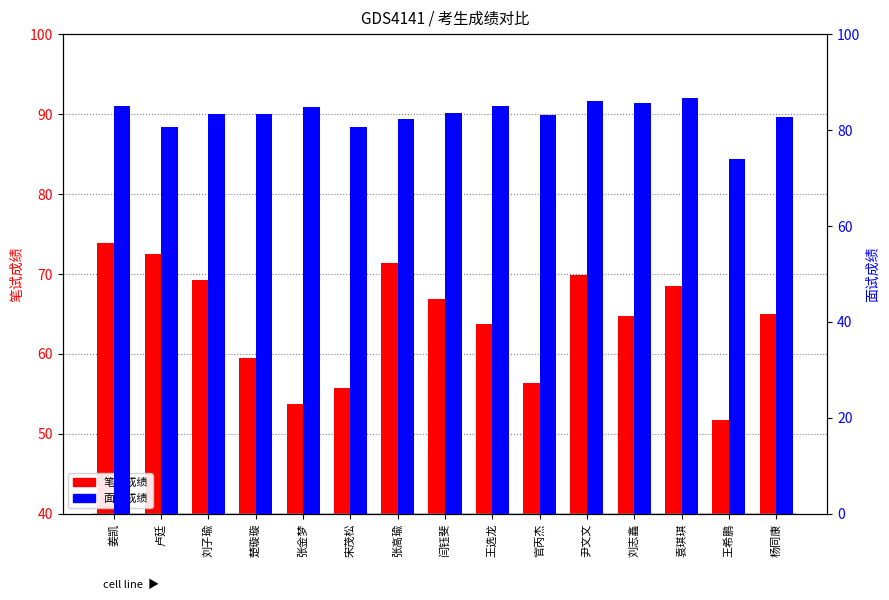

What is the difference between the 笔试成绩 values at 楚璇璇 and 宋茂松?

3.8